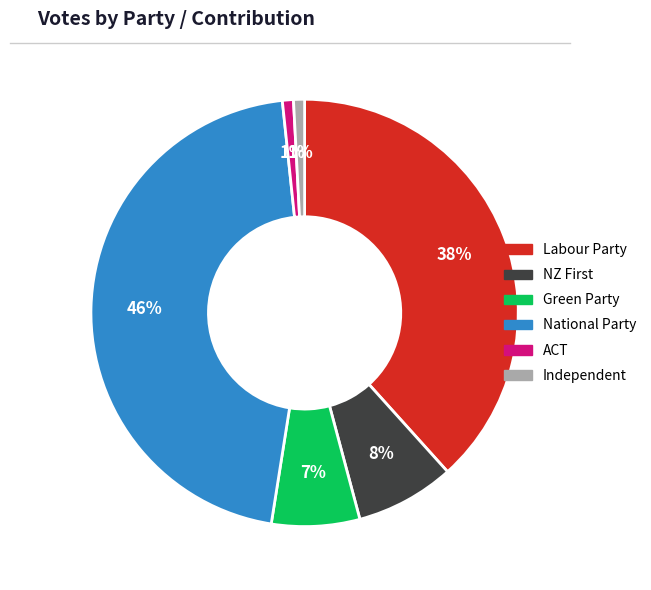

The ACT slice represents 1% of the pie. True or false?

True